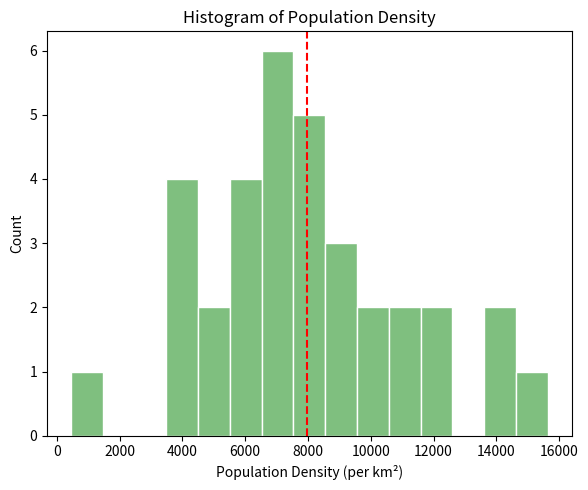

Which range on the x-axis has the tallest bar?

6600 to 7600